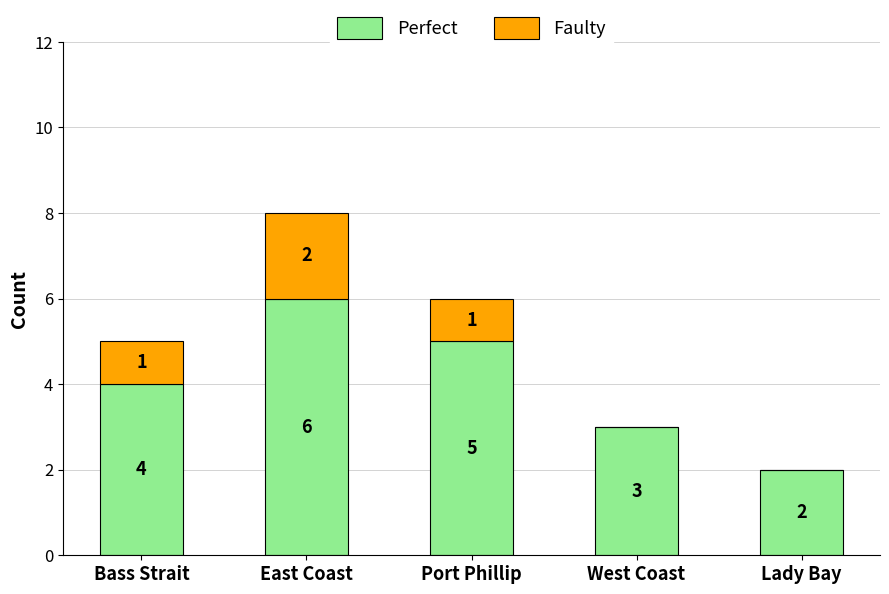

Which category has the highest value in the Perfect series?

East Coast